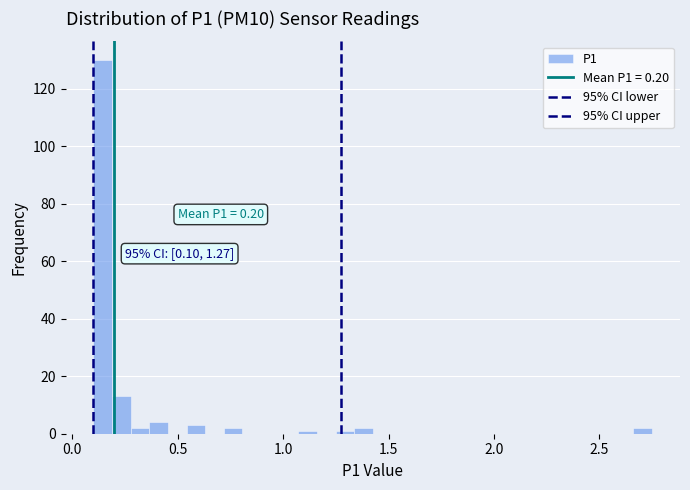

Around what value on the x-axis is the tallest bar? Give the approximate position of its centre, as read against the axis.

0.15